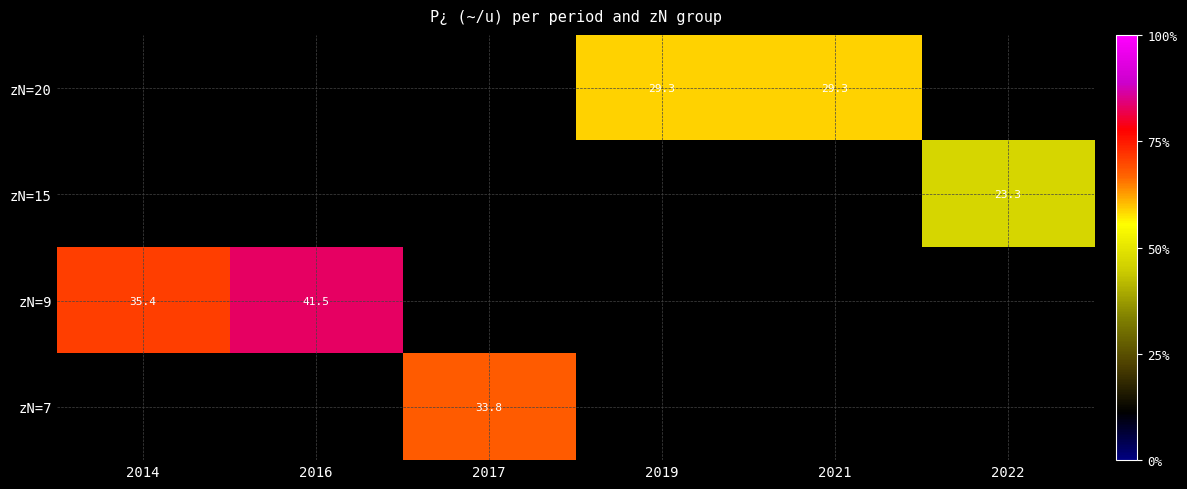

Which category has the highest value across all series?

2016